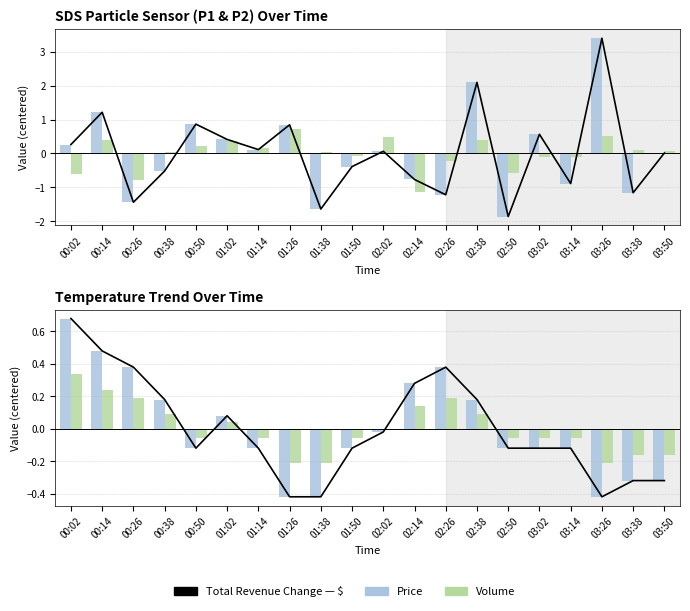

At which category is the sum across all series the highest?

03:26